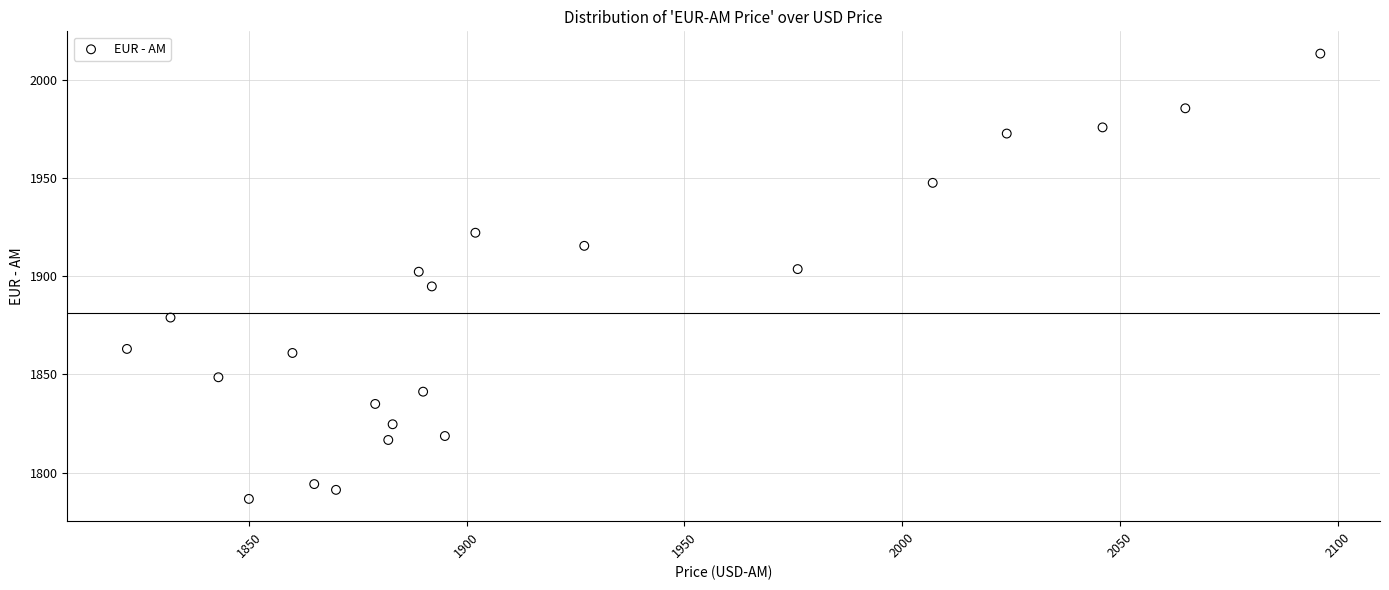

What is the range of Y values (max minus min)?

226.9